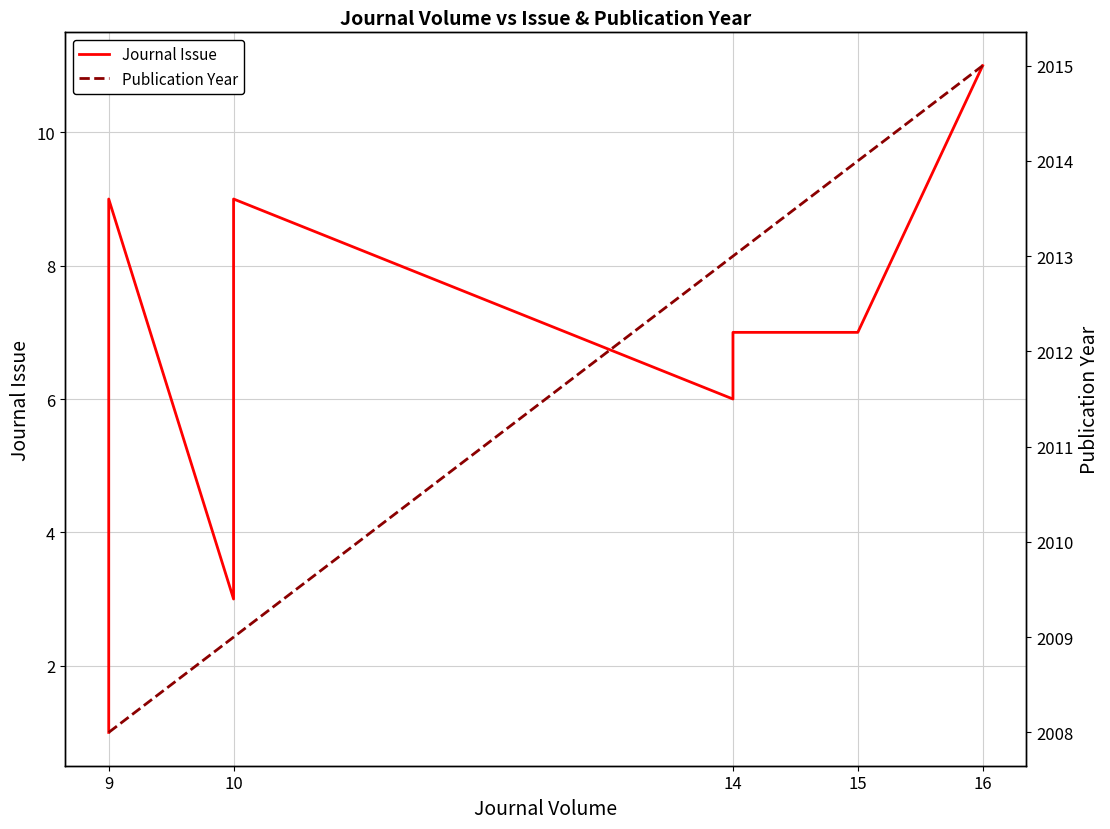

Is this an area chart (filled region under the line)?

No